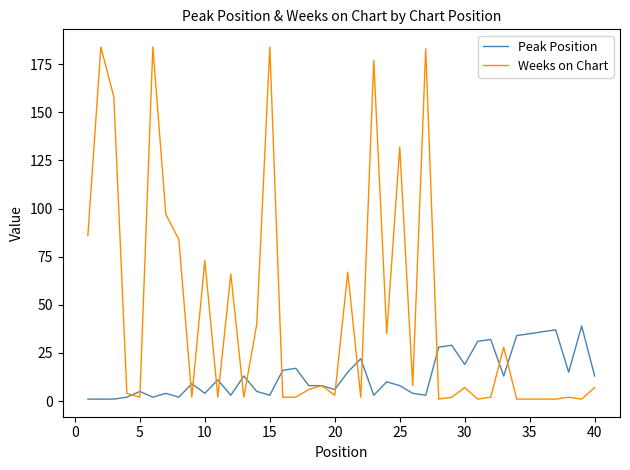

What is the difference between the second highest and minimum values in the Peak Position series?

36